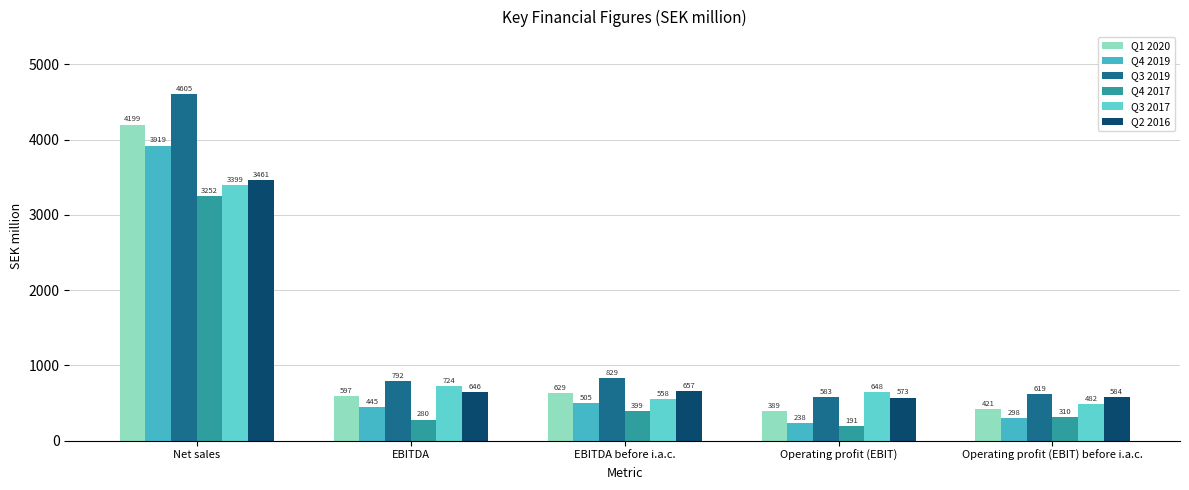

Which series has the largest total across all categories?

Q3 2019